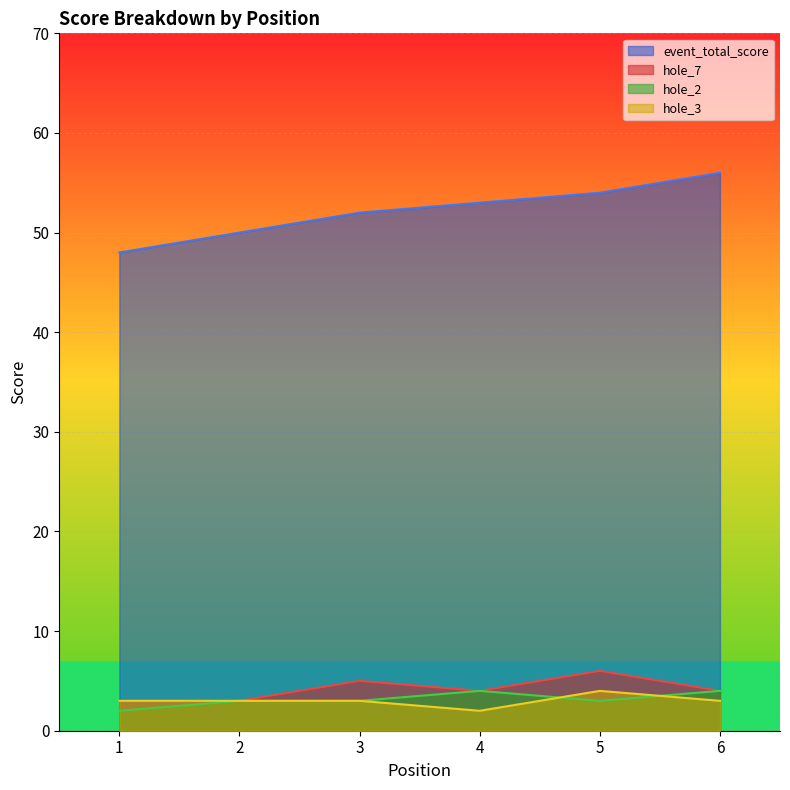

How many data points in hole_3 are above 3?

1